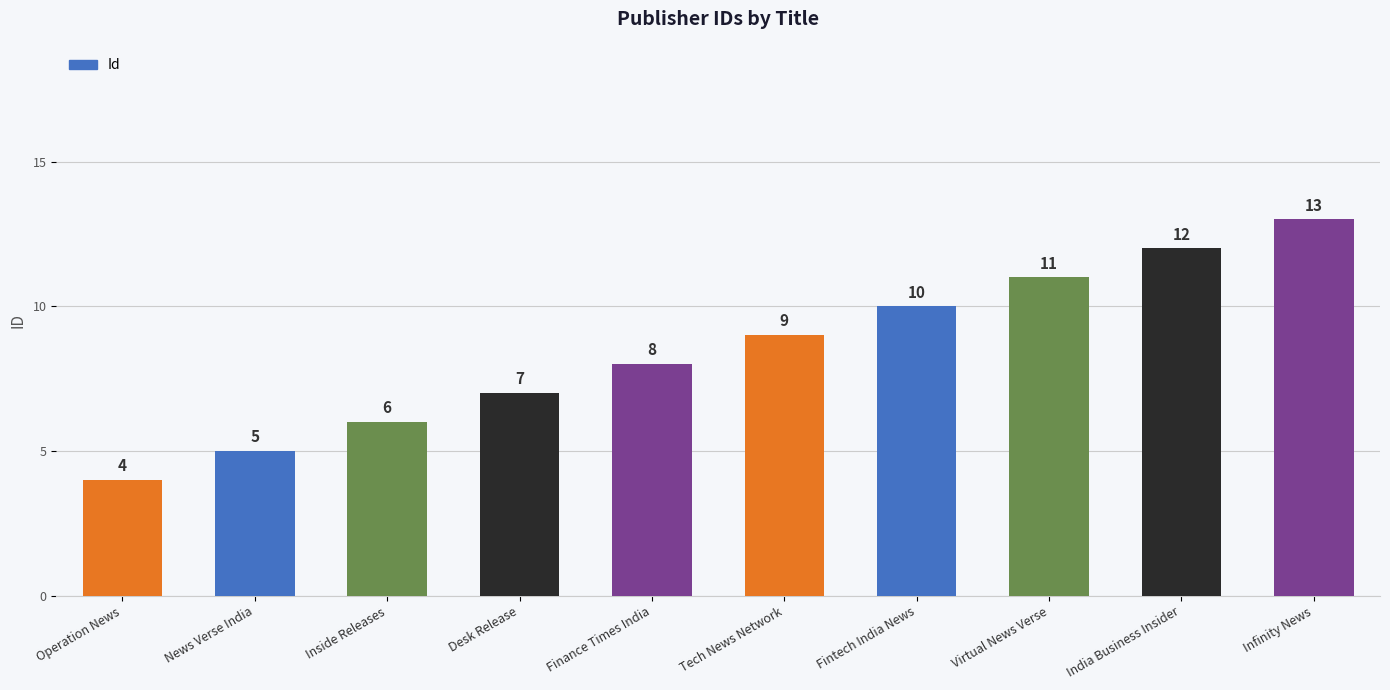

What is the difference between the maximum and minimum values?

9